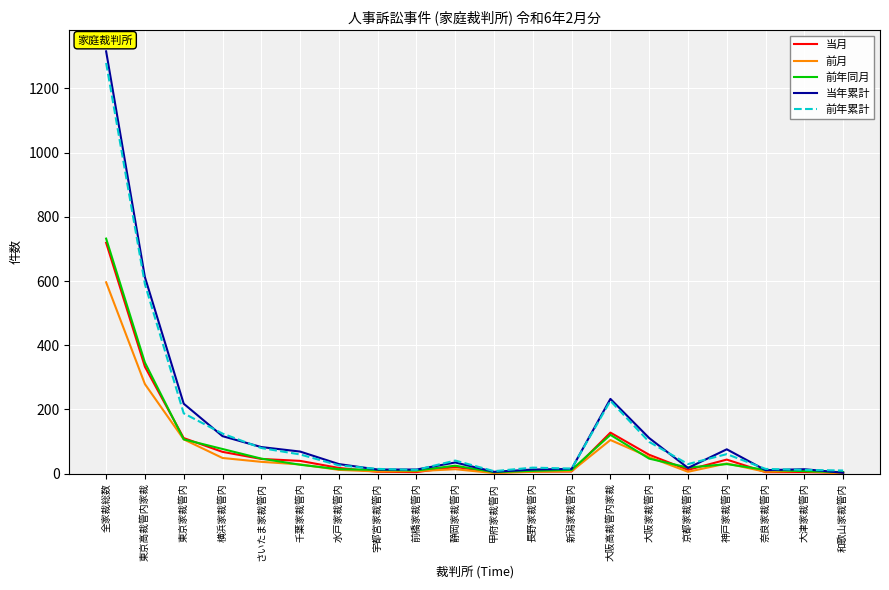

Which series changed the most between 新潟家裁管内 and 大阪家裁管内?

当年累計